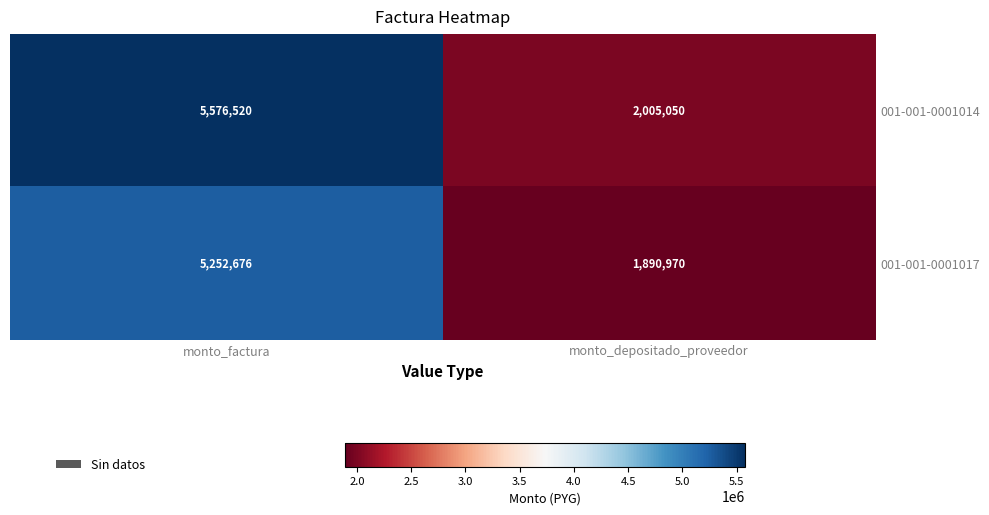

List the series in order of their overall mean, lowest first.

001-001-0001017, 001-001-0001014